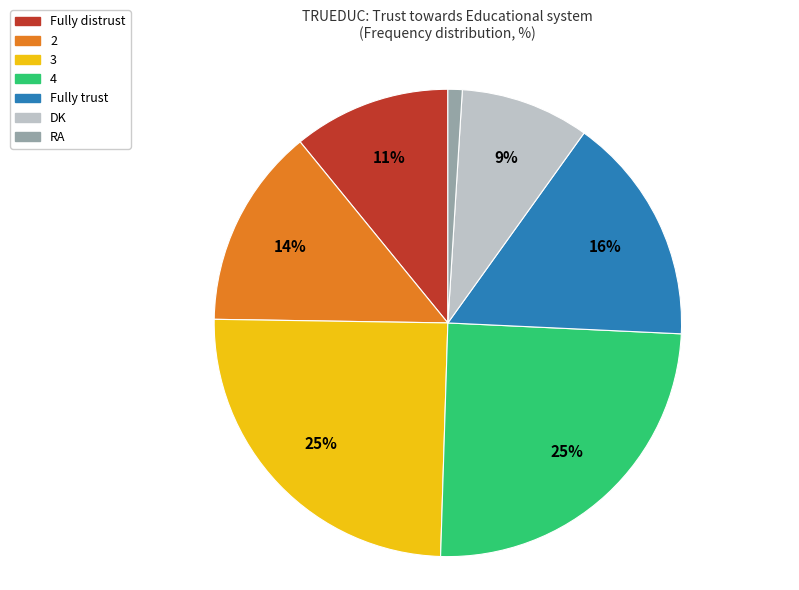

What is the smallest slice in the pie chart?

RA